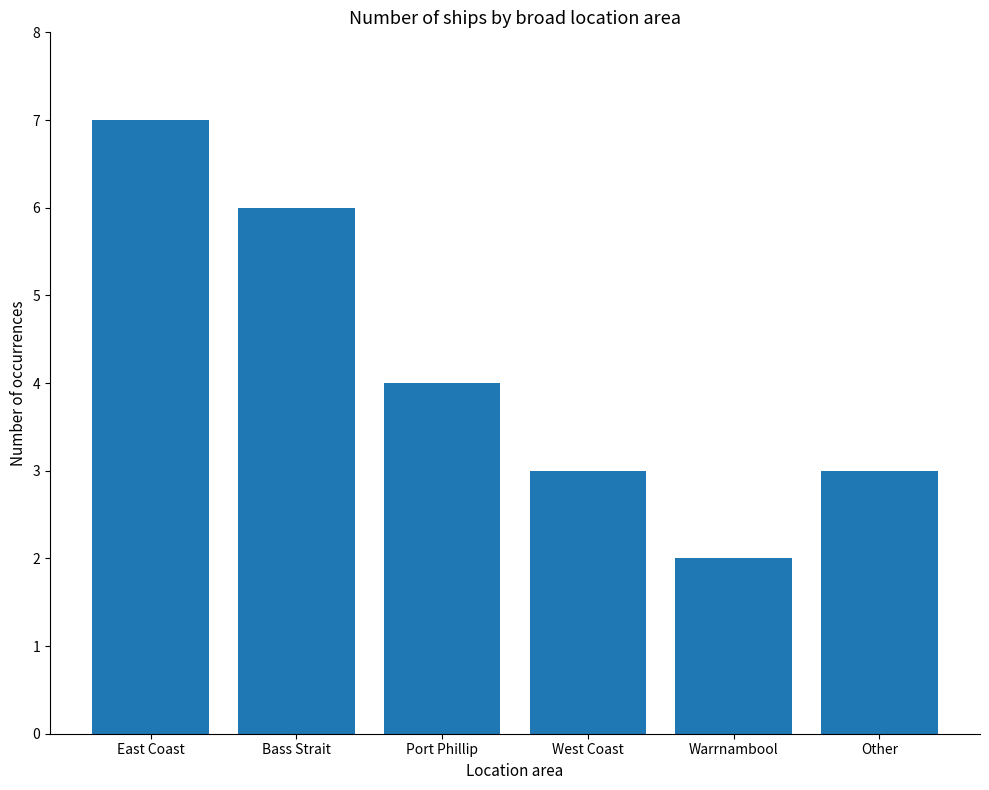

Reading left to right, what are all the values shown in this chart?

East Coast=7	Bass Strait=6	Port Phillip=4	West Coast=3	Warrnambool=2	Other=3